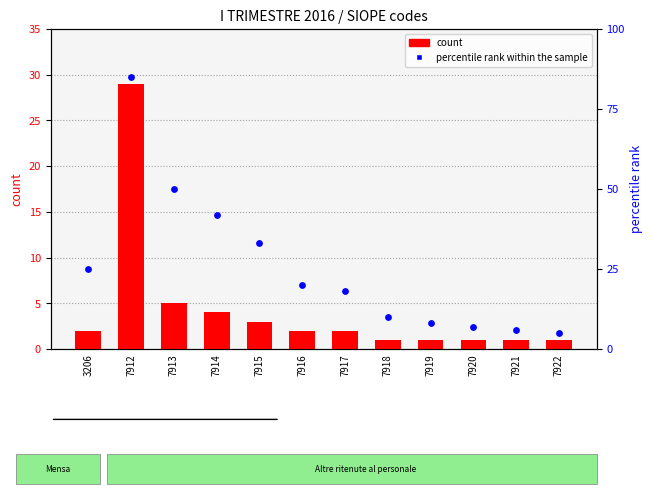

What are all the series names shown in the legend?

count, percentile rank within the sample